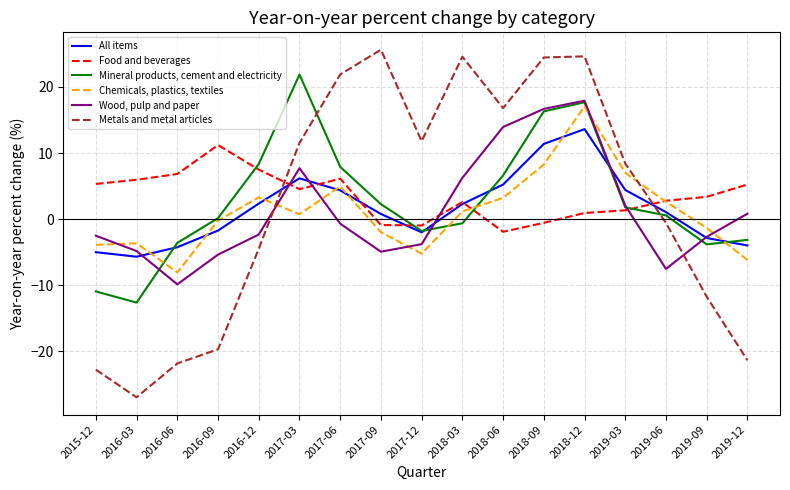

What is the spread (max minus min) of values at 2016-09?

30.9